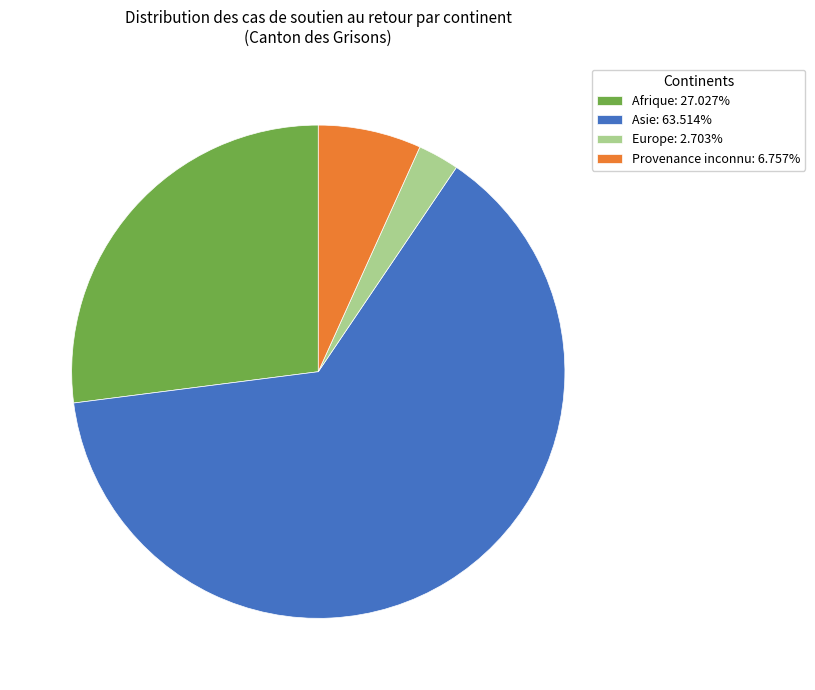

Approximately how many times larger is the value at Afrique: 27.027% compared to Europe: 2.703%?

10.0